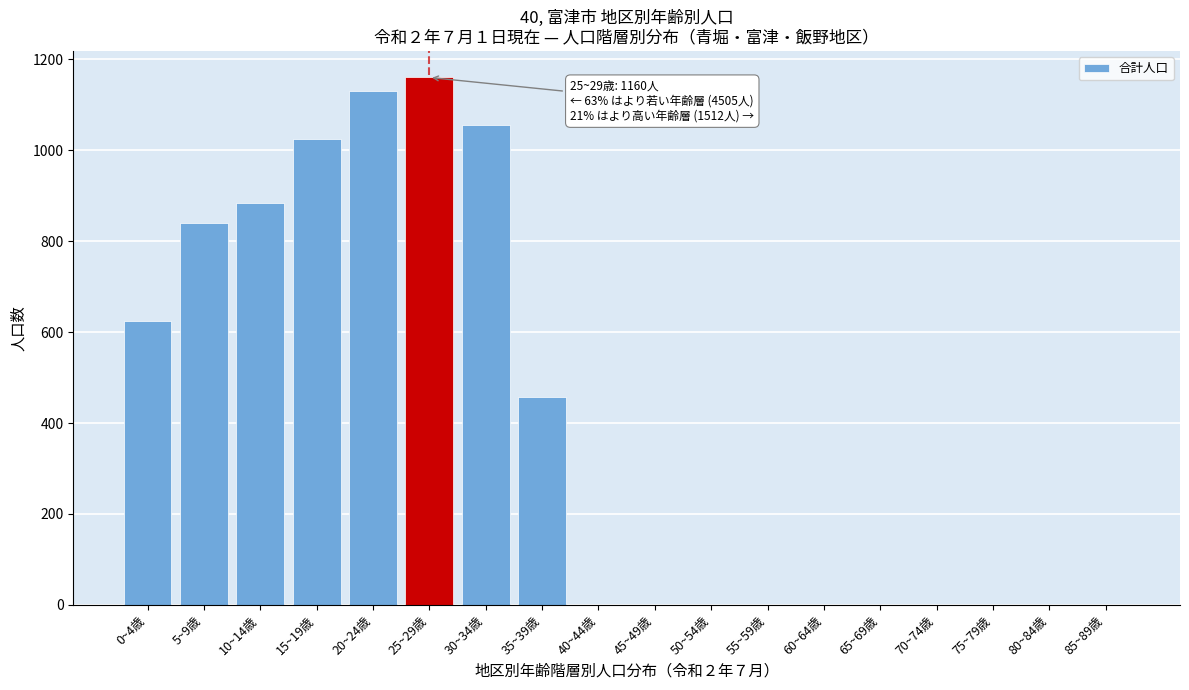

Reading left to right, transcribe all the data shown in this chart.

0~4歳=625	5~9歳=840	10~14歳=885	15~19歳=1025	20~24歳=1130	25~29歳=1160	30~34歳=1055	35~39歳=457	40~44歳=0	45~49歳=0	50~54歳=0	55~59歳=0	60~64歳=0	65~69歳=0	70~74歳=0	75~79歳=0	80~84歳=0	85~89歳=0